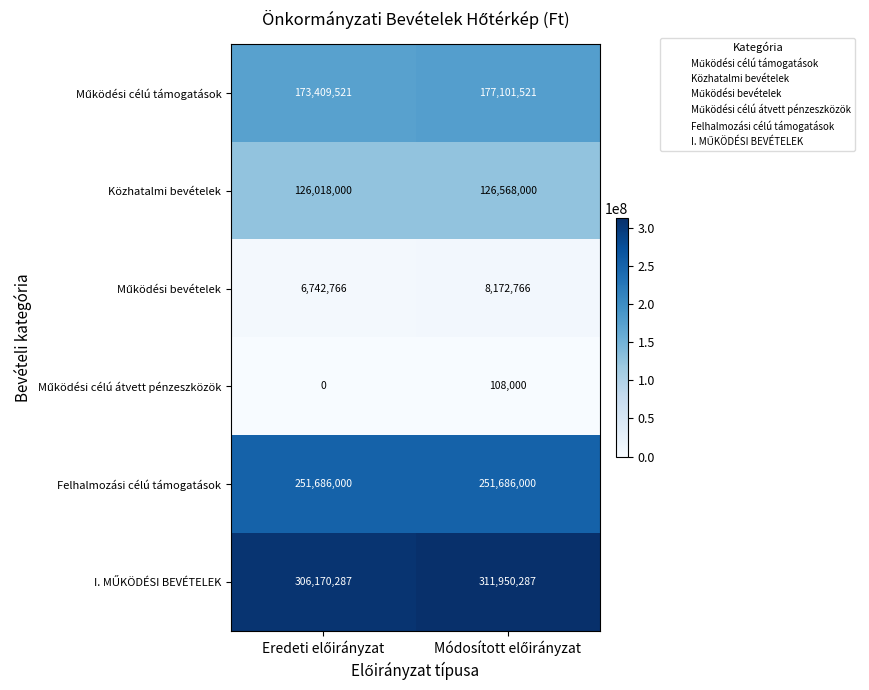

What is the average value of the Közhatalmi bevételek series?

126293000